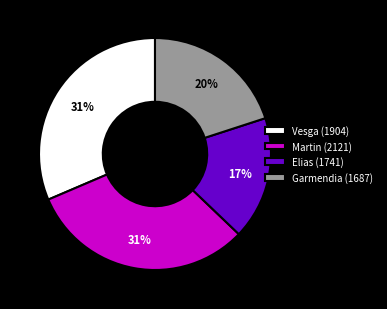

What is the smallest slice in the pie chart?

Elias (1741)